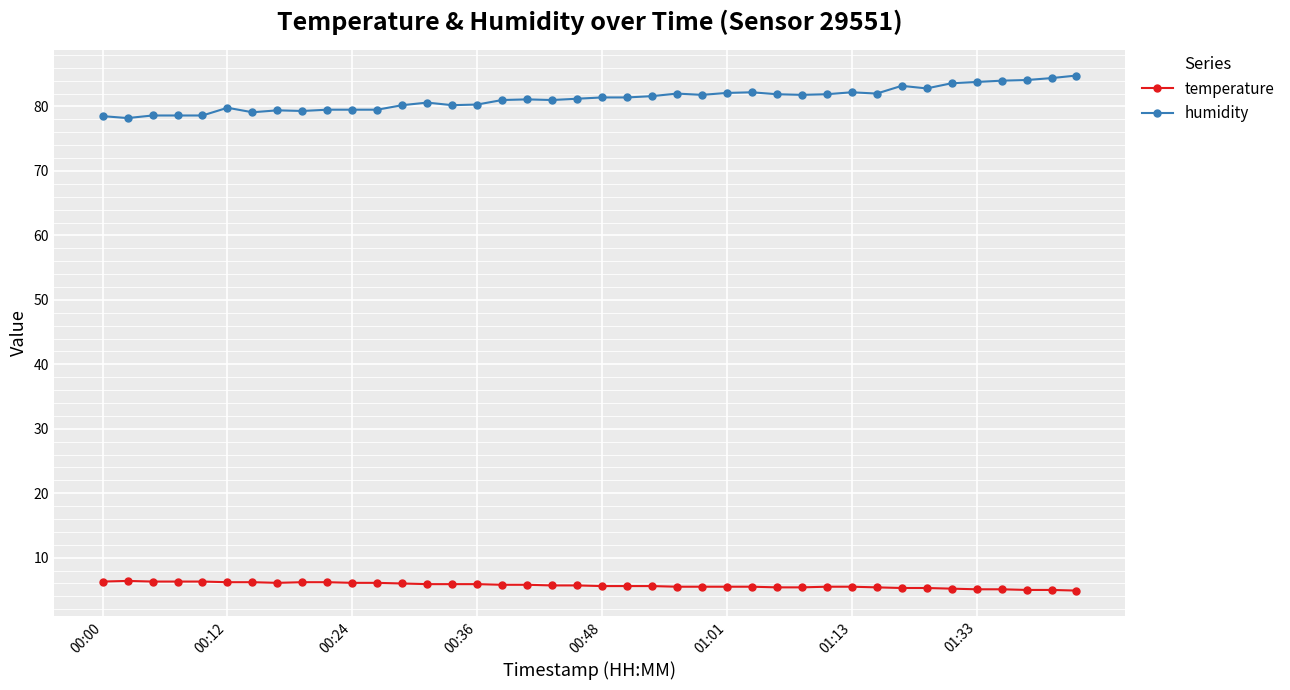

What is the value of the humidity point at the 22nd from the left?

81.4